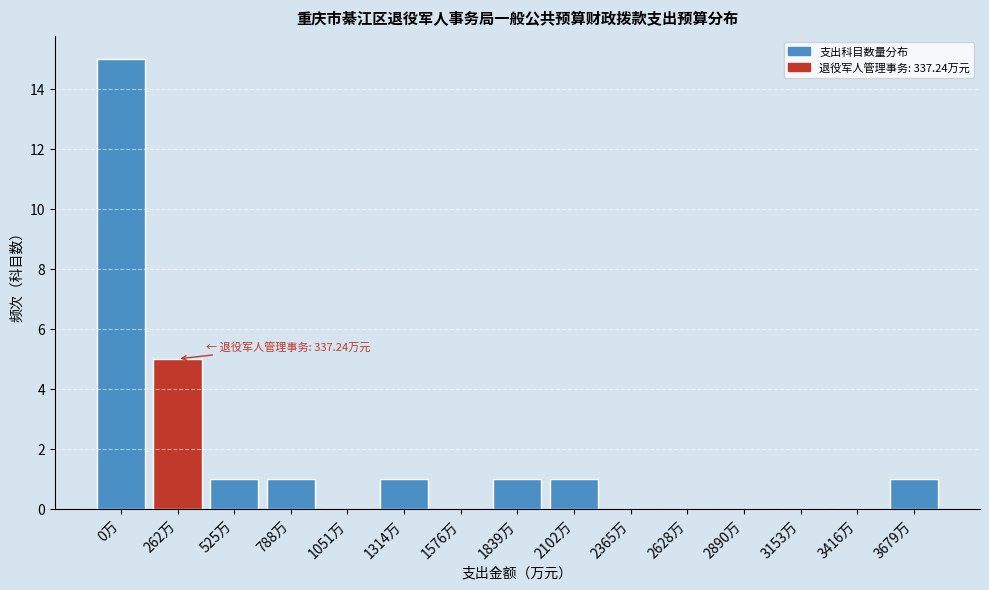

Reading left to right, extract all data points from this chart.

0万=15	262万=5	525万=1	788万=1	1051万=0	1314万=1	1576万=0	1839万=1	2102万=1	2365万=0	2628万=0	2890万=0	3153万=0	3416万=0	3679万=1